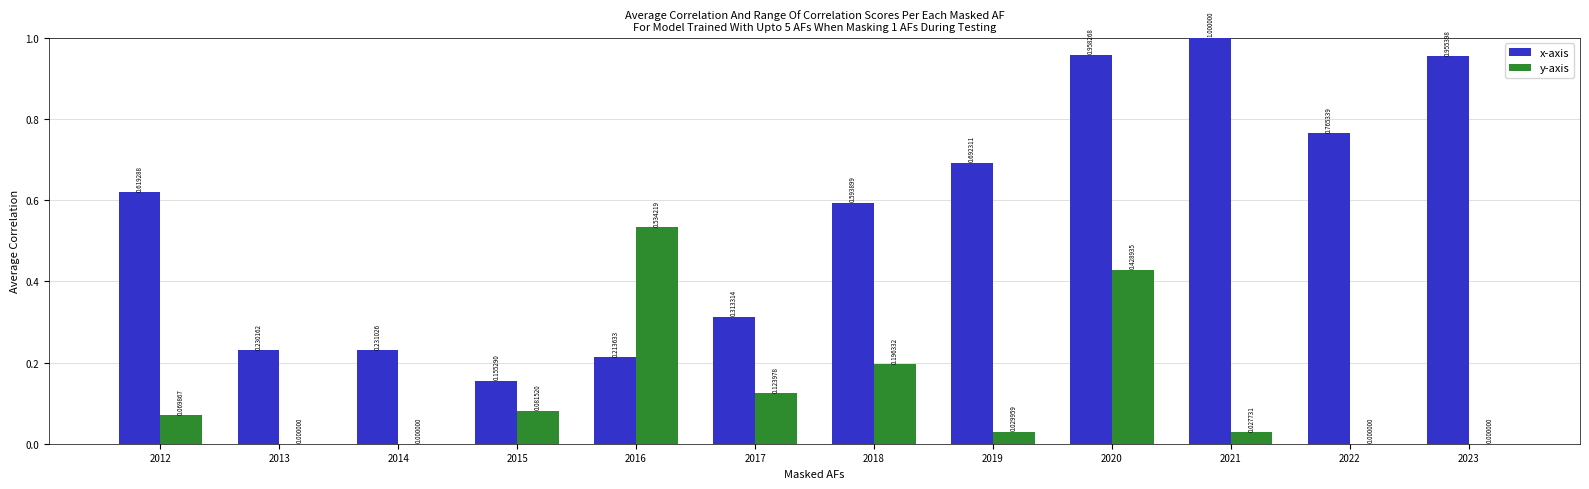

Which series changed the most between 2017 and 2018?

x-axis